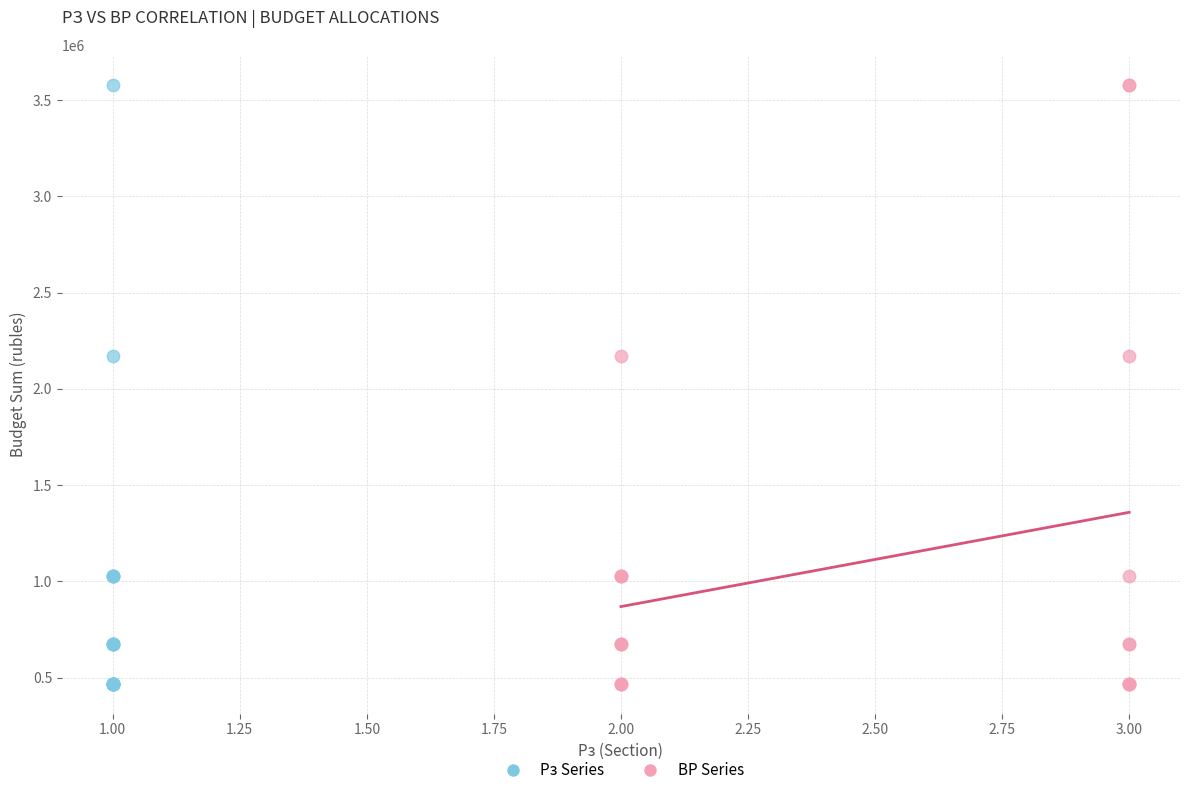

What are all the series names shown in the legend?

Рз Series, ВР Series